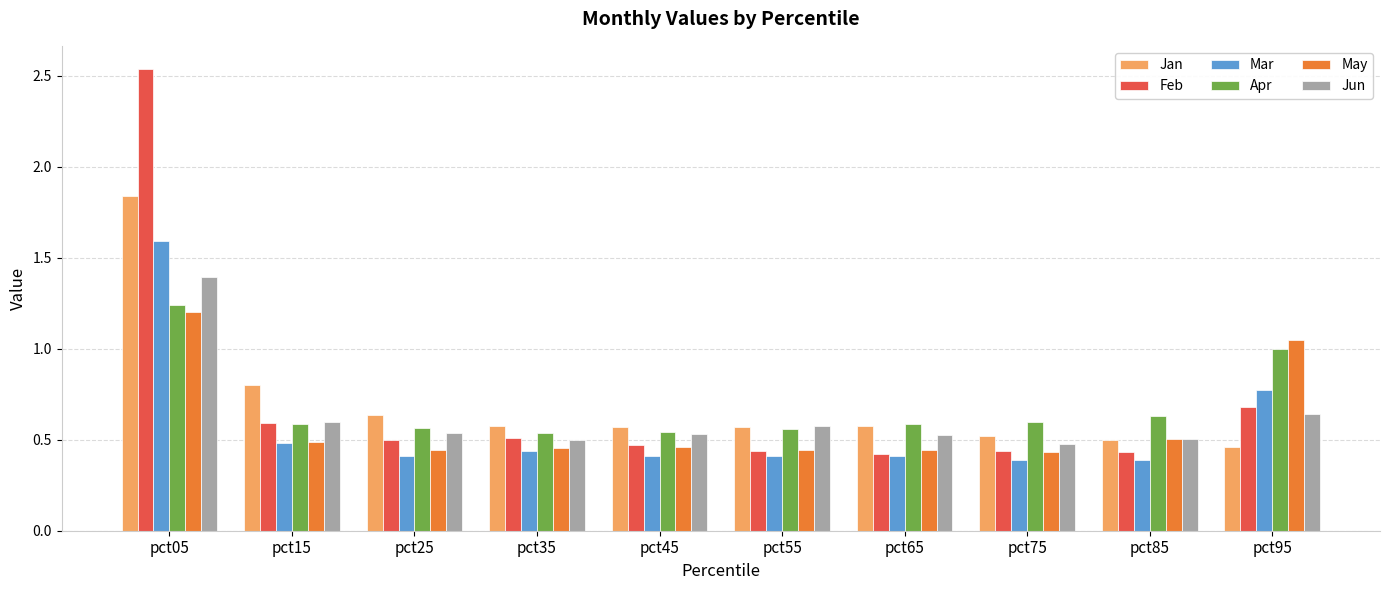

What is the difference between the highest and lowest values at pct75?

0.2